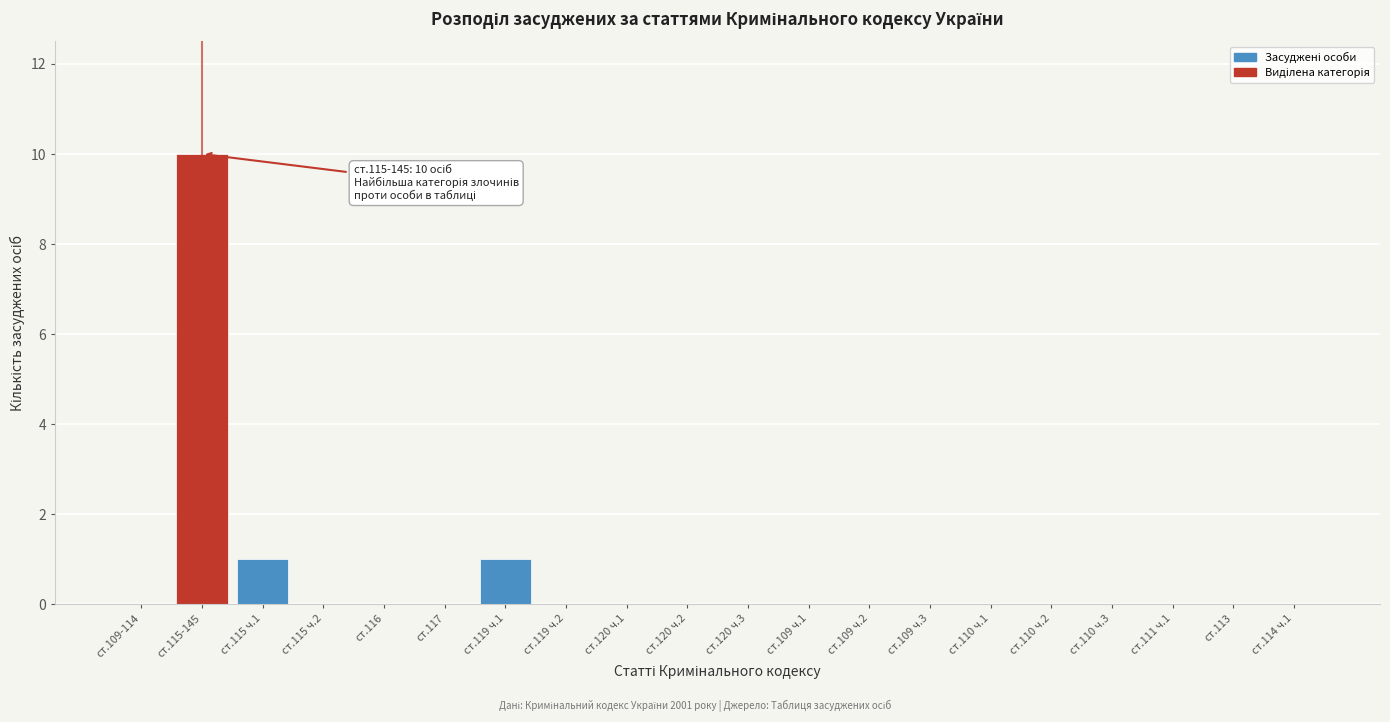

Reading left to right, extract all data points from this chart.

ст.109-114=0	ст.115-145=10	ст.115 ч.1=1	ст.115 ч.2=0	ст.116=0	ст.117=0	ст.119 ч.1=1	ст.119 ч.2=0	ст.120 ч.1=0	ст.120 ч.2=0	ст.120 ч.3=0	ст.109 ч.1=0	ст.109 ч.2=0	ст.109 ч.3=0	ст.110 ч.1=0	ст.110 ч.2=0	ст.110 ч.3=0	ст.111 ч.1=0	ст.113=0	ст.114 ч.1=0